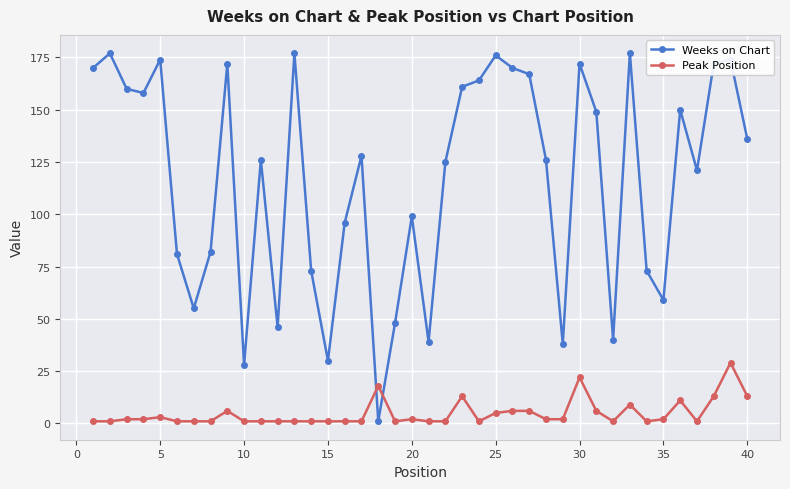

Reading right to left, extract all data points from this chart.

Weeks on Chart: 136	174	172	121	150	59	73	177	40	149	172	38	126	167	170	176	164	161	125	39	99	48	1	128	96	30	73	177	46	126	28	172	82	55	81	174	158	160	177	170
Peak Position: 13	29	13	1	11	2	1	9	1	6	22	2	2	6	6	5	1	13	1	1	2	1	18	1	1	1	1	1	1	1	1	6	1	1	1	3	2	2	1	1